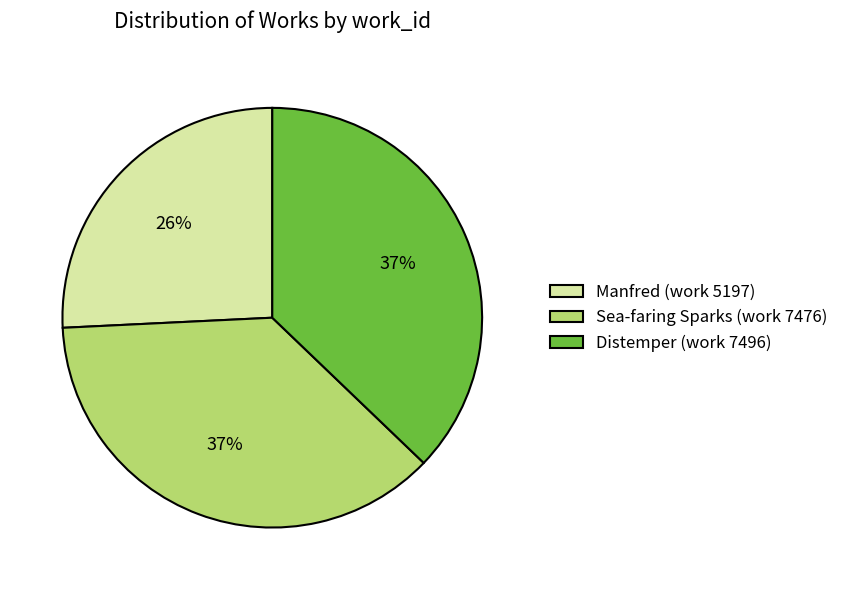

Count the number of slices in the pie.

3